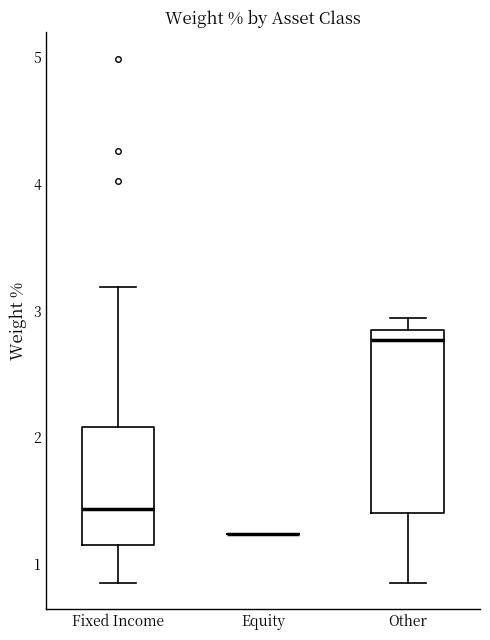

Reading left to right, transcribe this box plot: for each box, give where its median line is, the range the box spans, and where its two whiskers end, as read against the y-axis. The values are not printed on the chart, so give them approximately, as read against the axis.

Fixed Income: median 1.4, box 1.2 to 2.1, whiskers 0.9 to 3.2
Equity: box collapsed to a line at 1.2, whiskers 1.2 to 1.2
Other: median 2.8 (just below the box's upper edge), box 1.4 to 2.8, whiskers 0.9 to 2.9